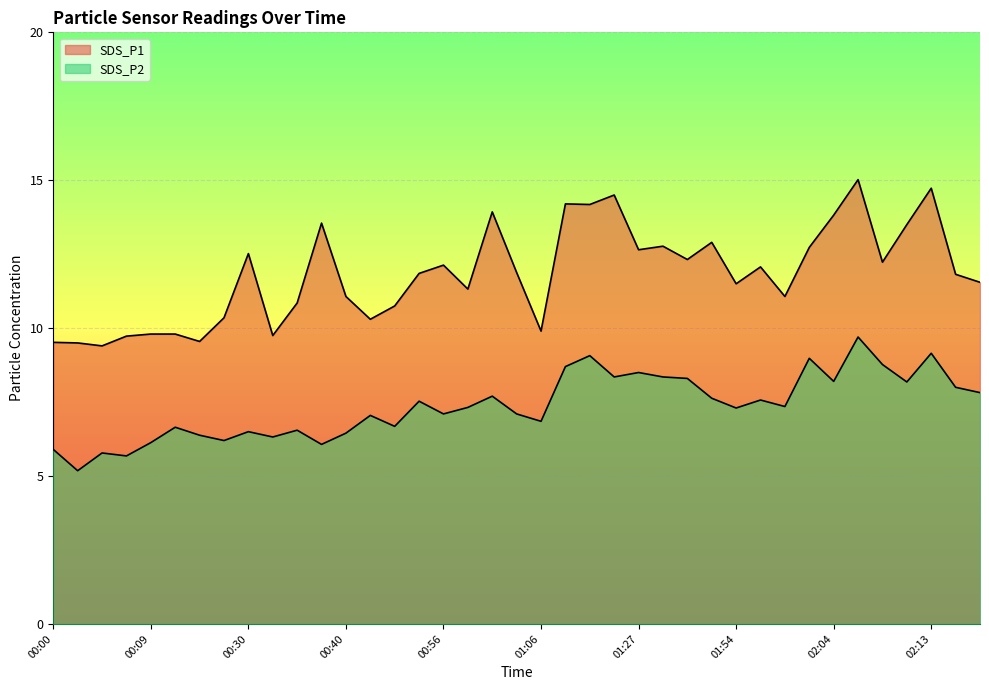

True or false: SDS_P1 and SDS_P2 intersect in this chart.

False